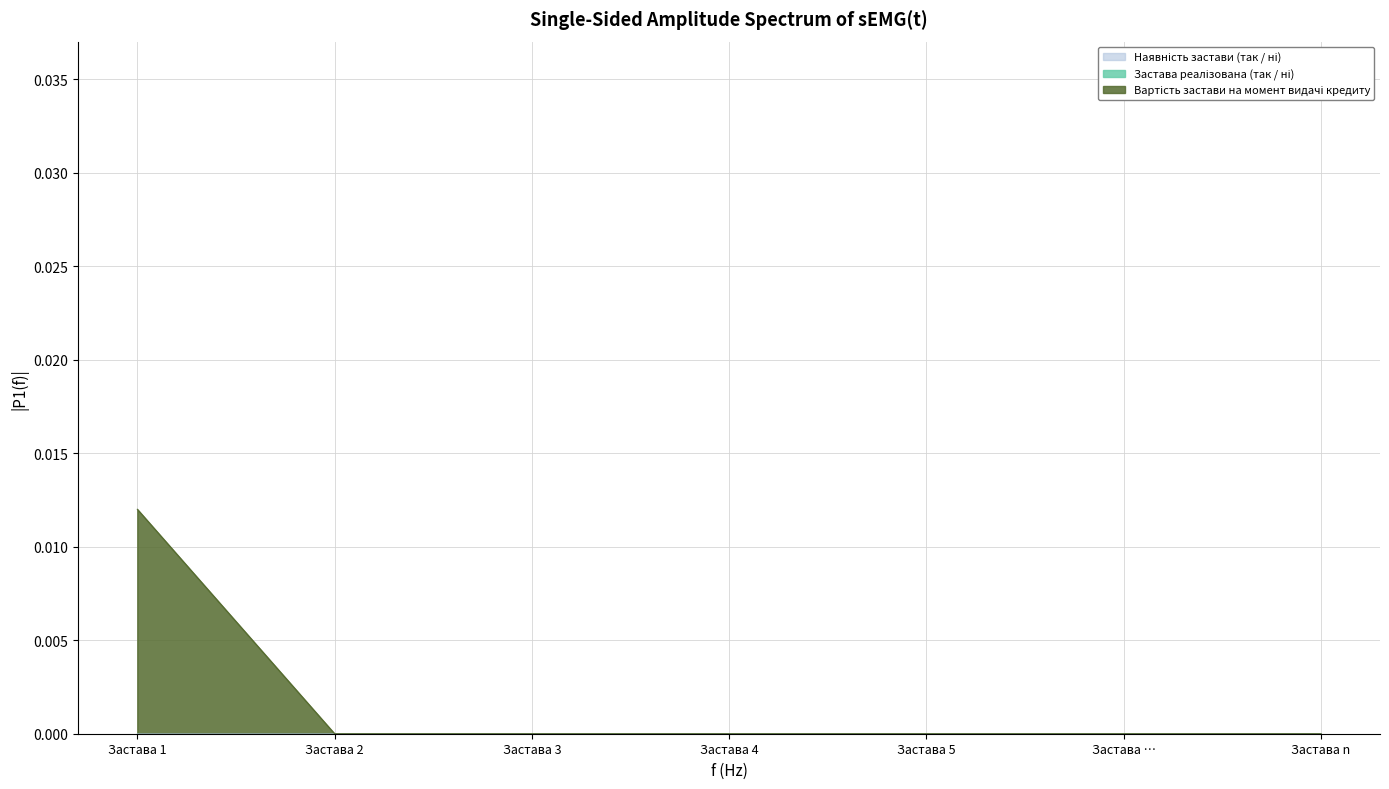

What is the label of the 3rd point from the left?

Застава 3